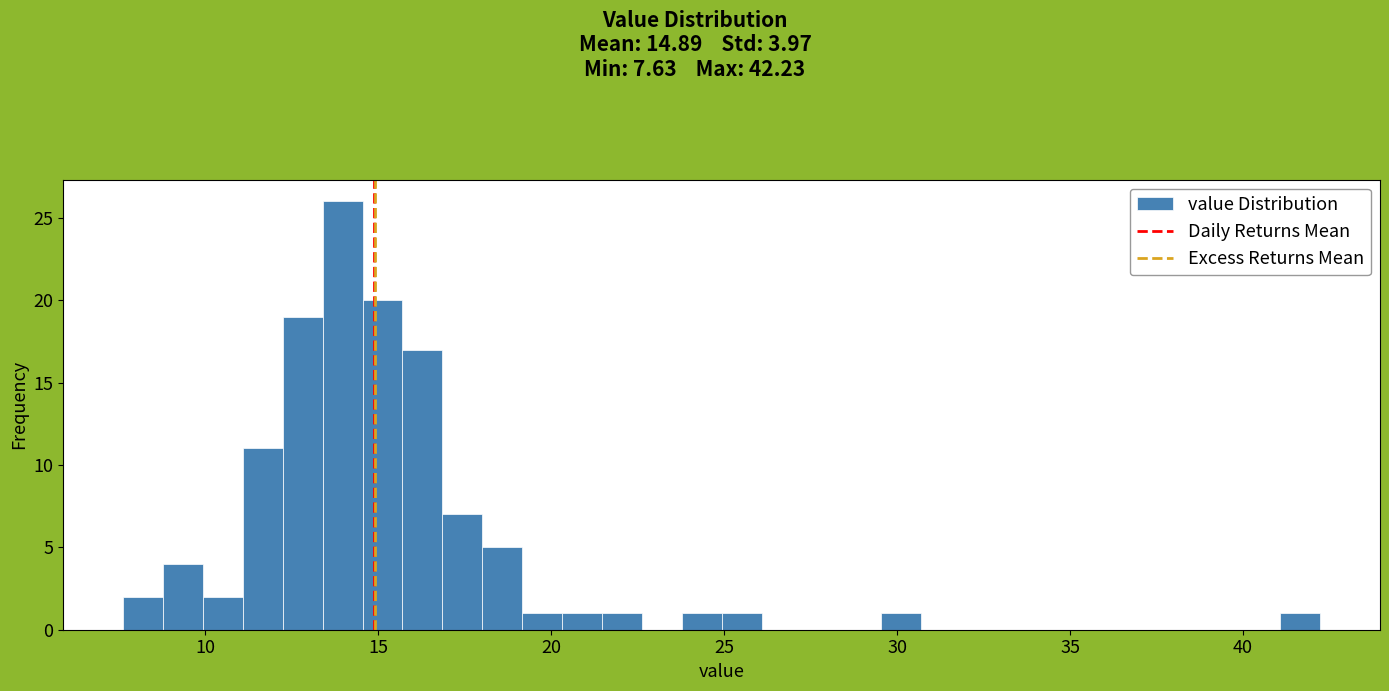

Read against the x-axis, roughly where is the centre of the tallest bar?

14.0